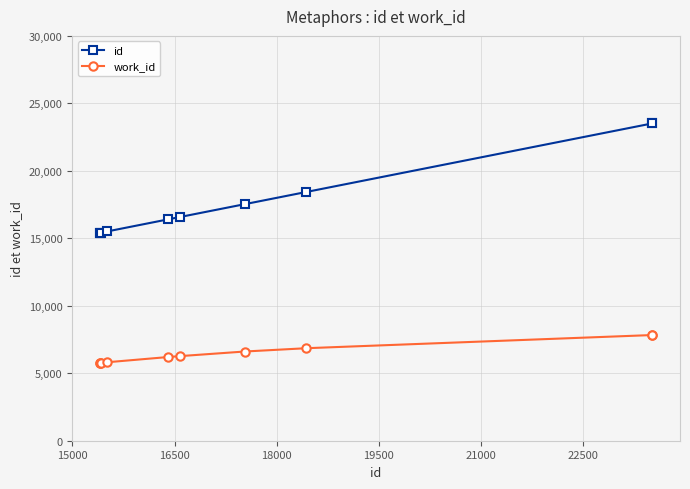

Rank the series by their average value, from lowest to highest.

work_id, id